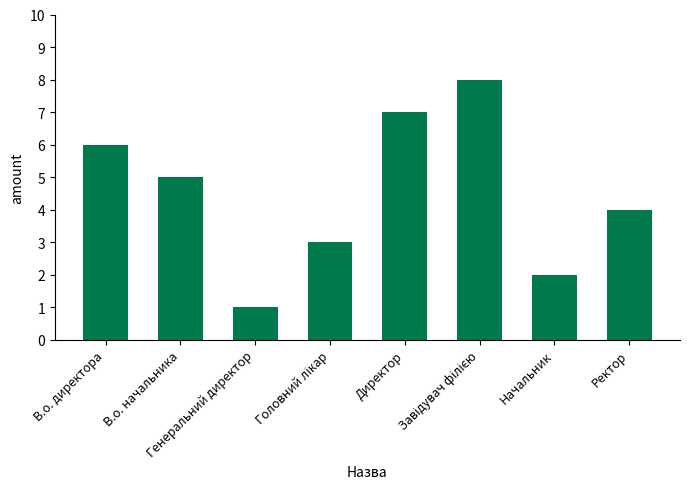

Read the value at В.о. директора.

6